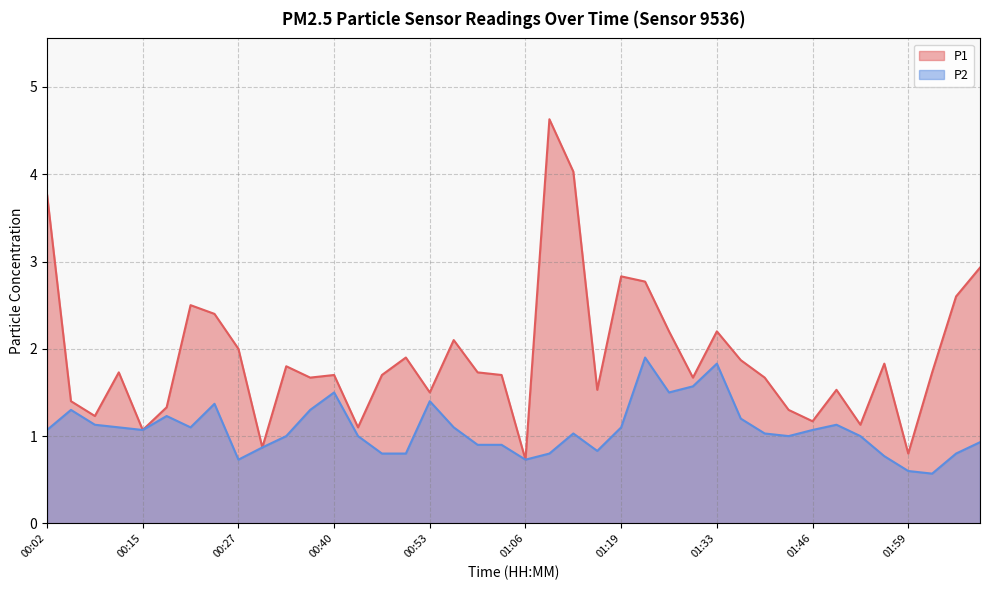

True or false: P2 and P1 cross at least once.

False